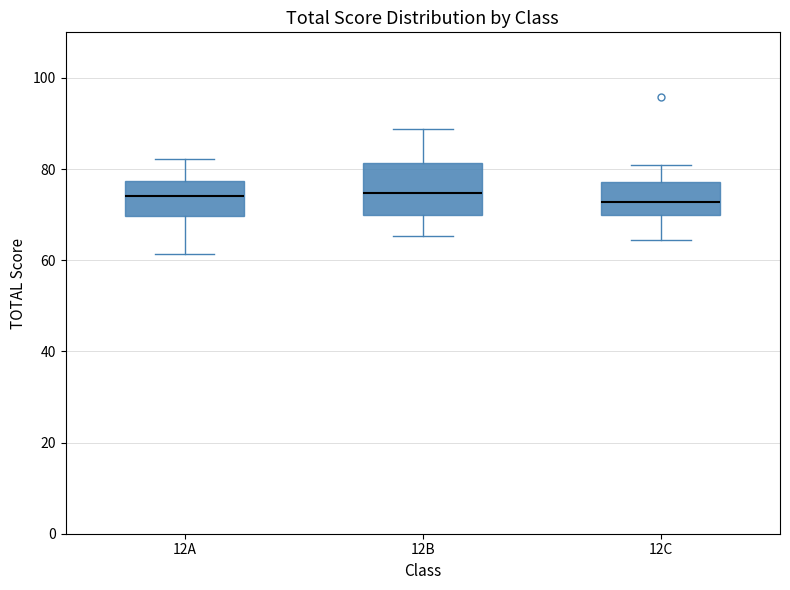

Reading left to right, transcribe this box plot: for each box, give where its median line is, the range the box spans, and where its two whiskers end, as read against the y-axis. The values are not printed on the chart, so give them approximately, as read against the axis.

12A: median 74, box 70 to 78, whiskers 62 to 82
12B: median 74, box 70 to 82, whiskers 66 to 88
12C: median 72, box 70 to 78, whiskers 64 to 80